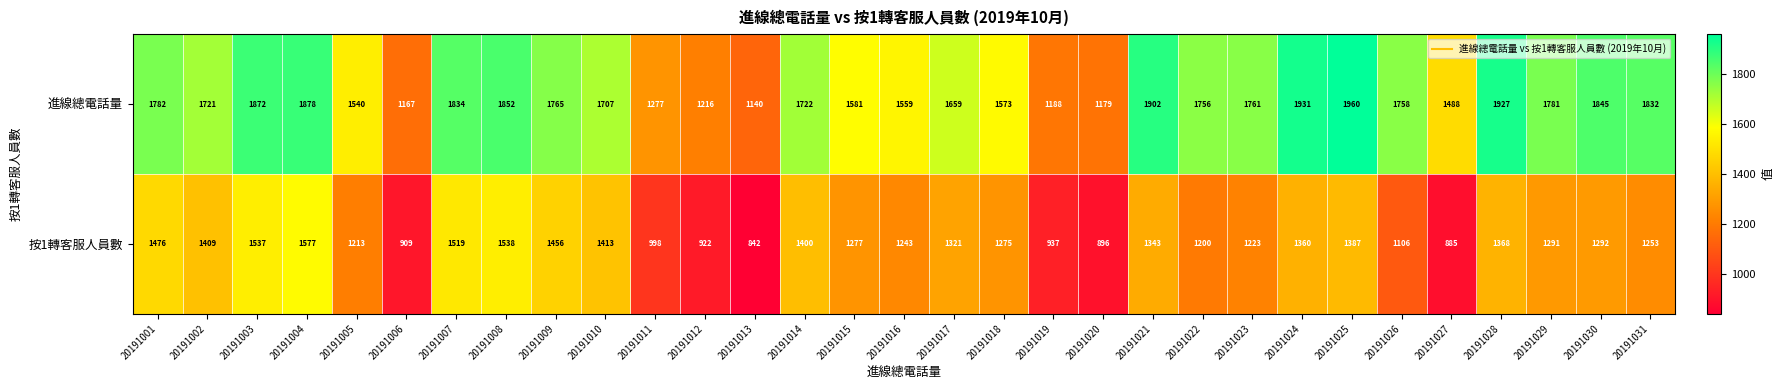

Count the number of categories in the chart.

31